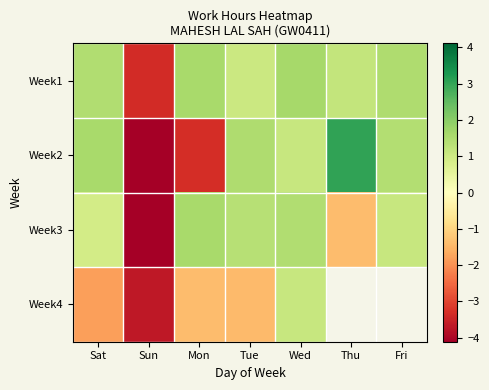

What is the lowest value of the Week4 series?

-3.7